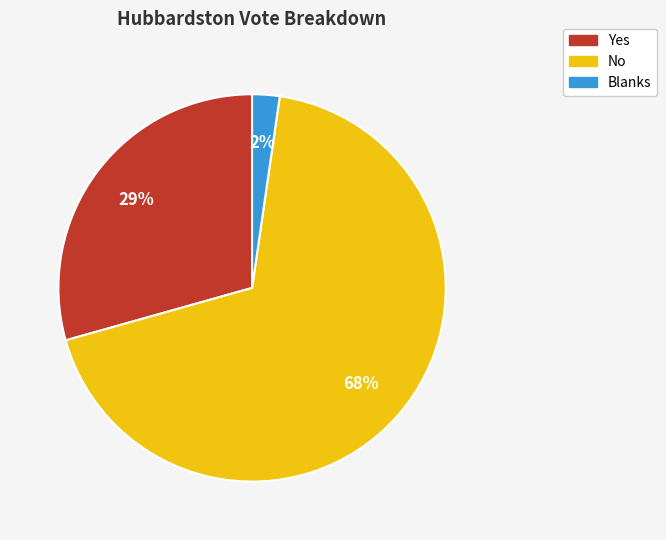

To the nearest percent, what is the average slice percentage?

33%